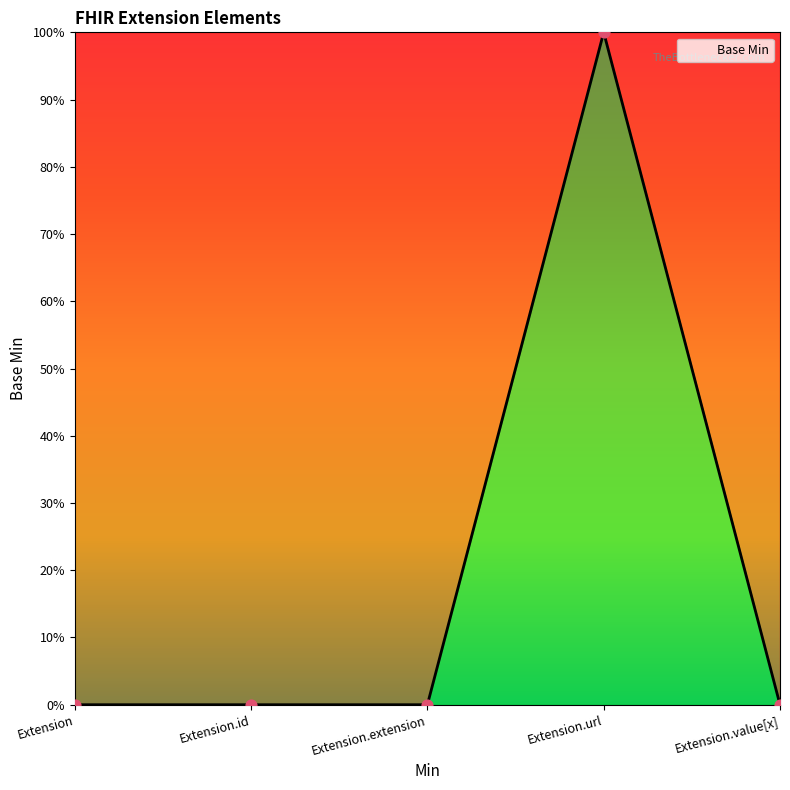

What is the change in value from Extension.url to Extension.value[x]?

-1